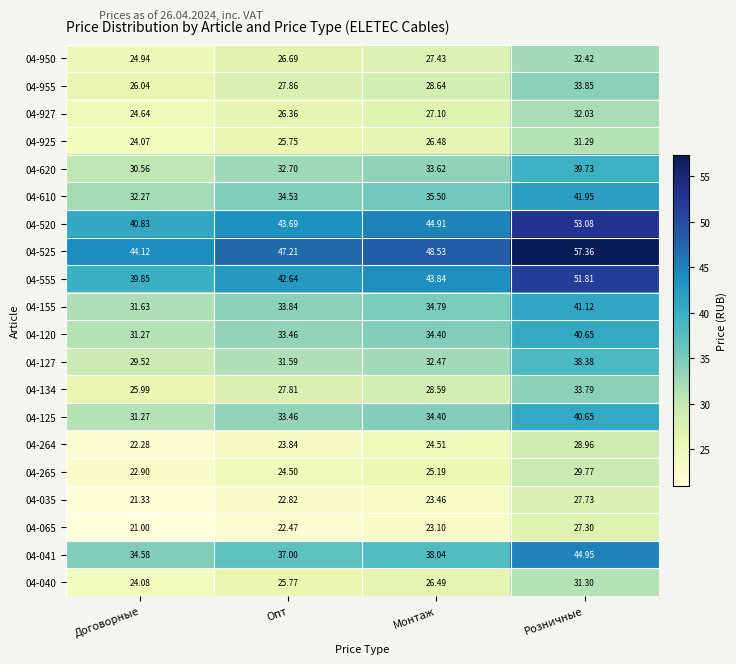

How many series are shown in this chart?

20